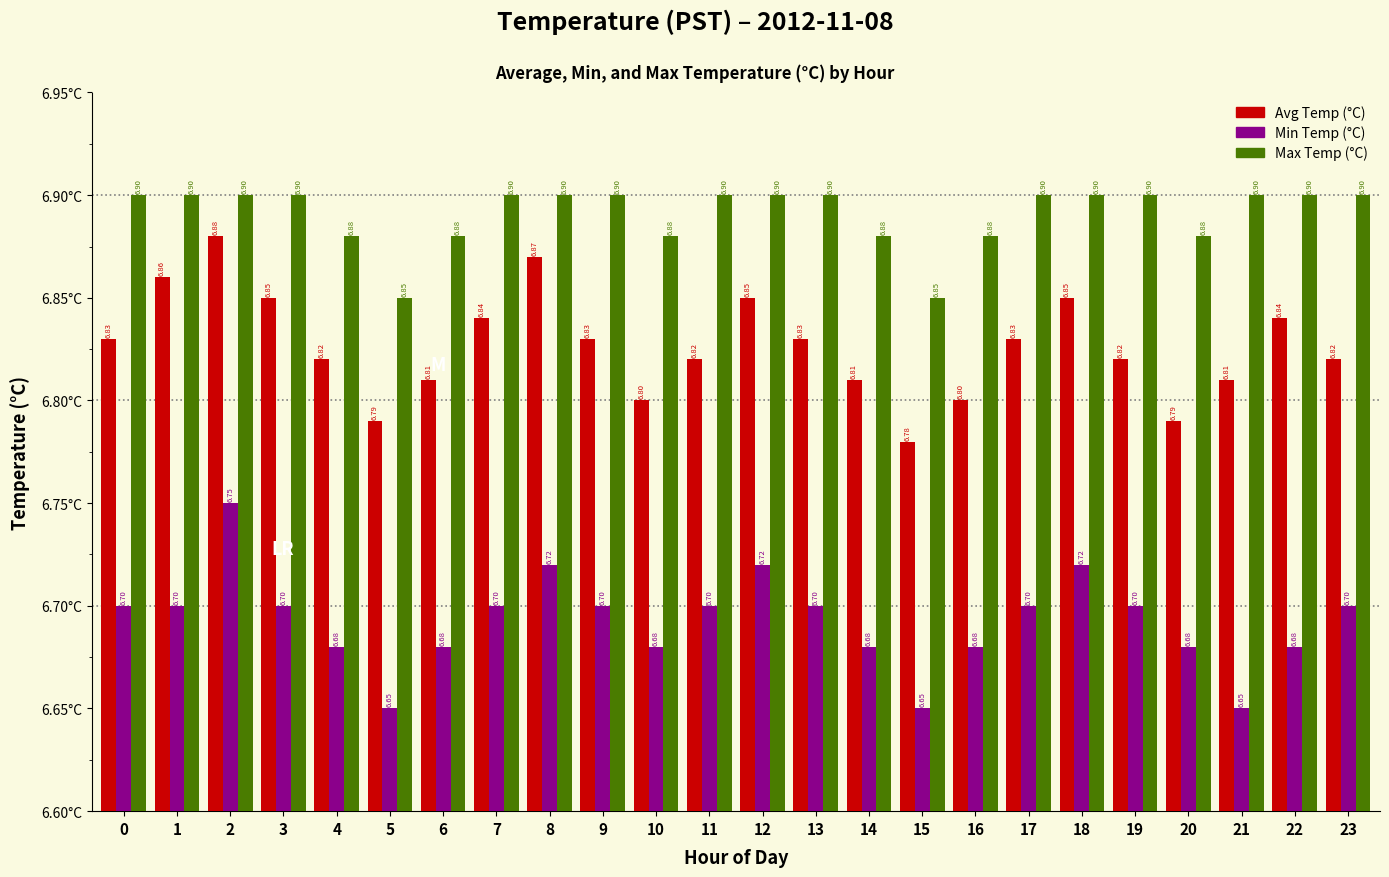

What is the sum of the Max Temp (°C) values at 18 and 16?

13.8